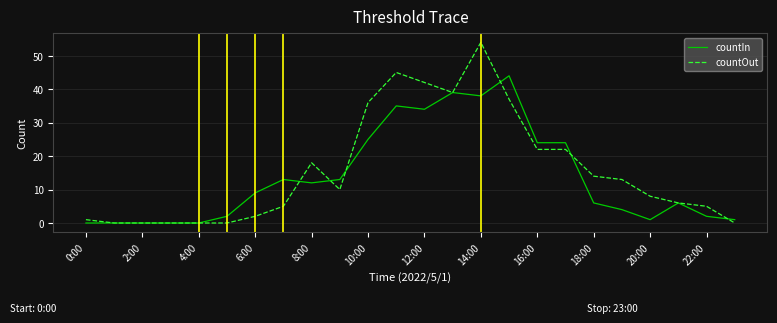

Which series has the widest spread of values?

countOut